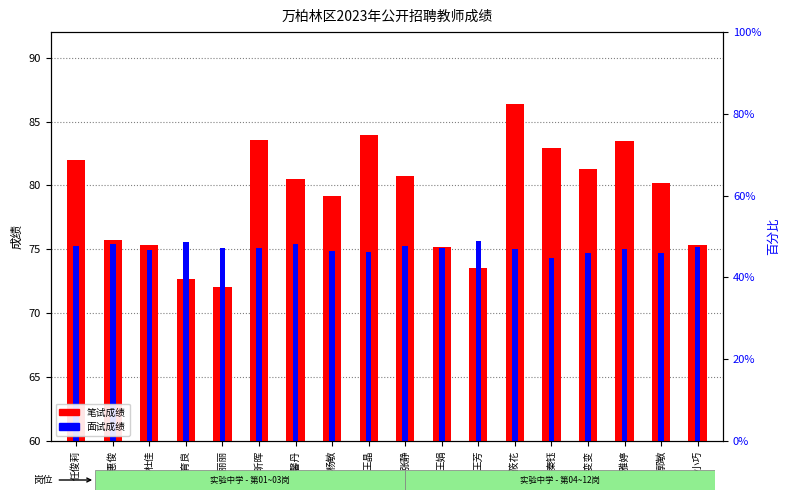

Where is 笔试成绩 nearest to the value 79?

杨敏